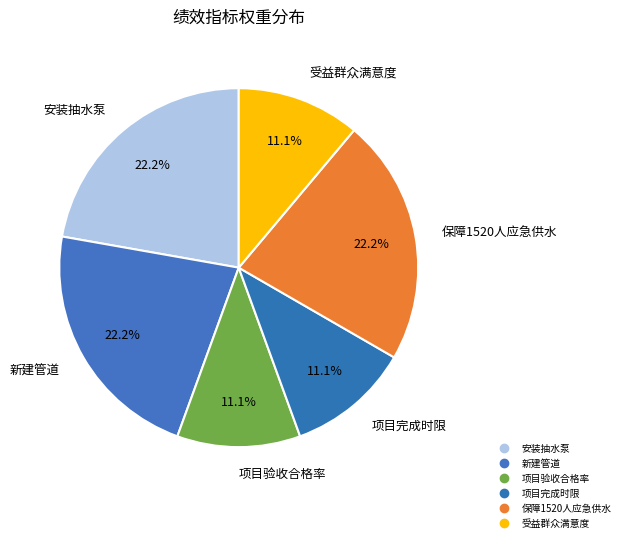

Is it true that 受益群众满意度 is 11% of the pie?

True